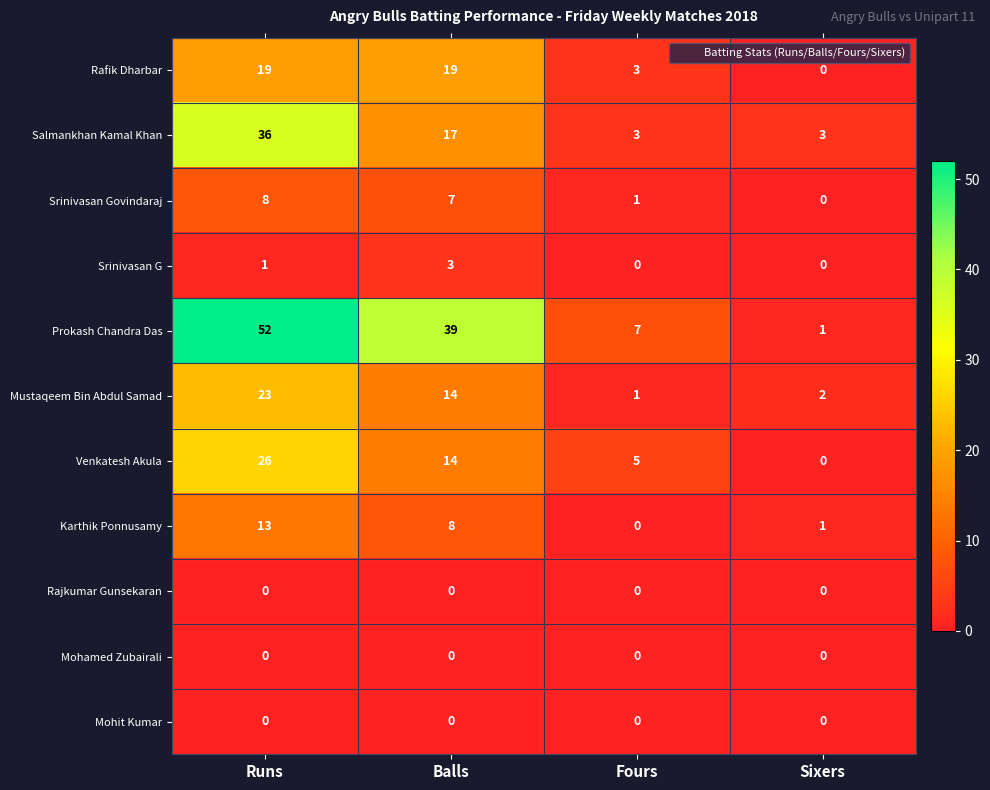

The Karthik Ponnusamy series shows 6 at Runs. True or false?

False